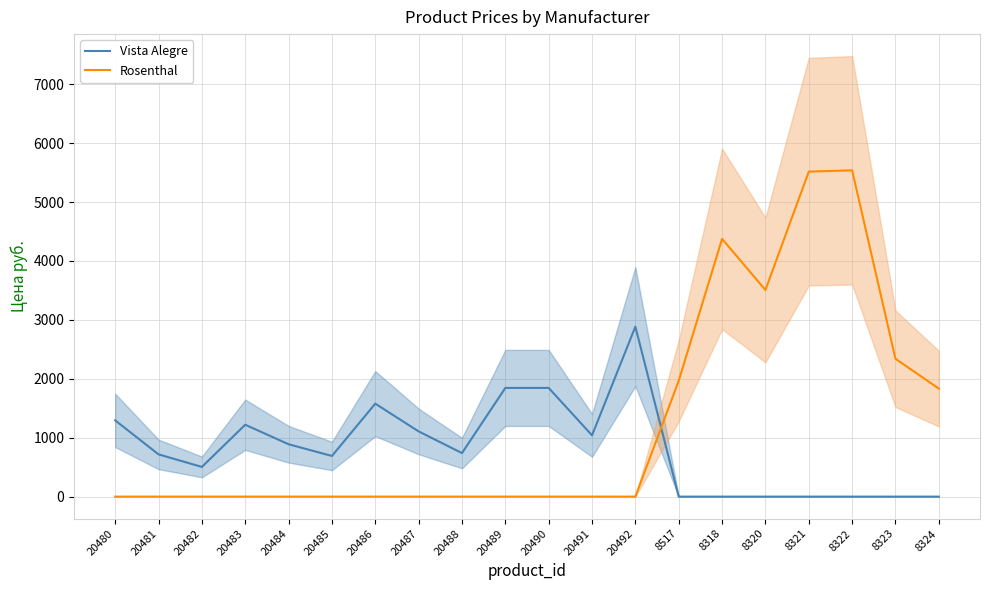

What is the label of the 5th point from the right?

8320